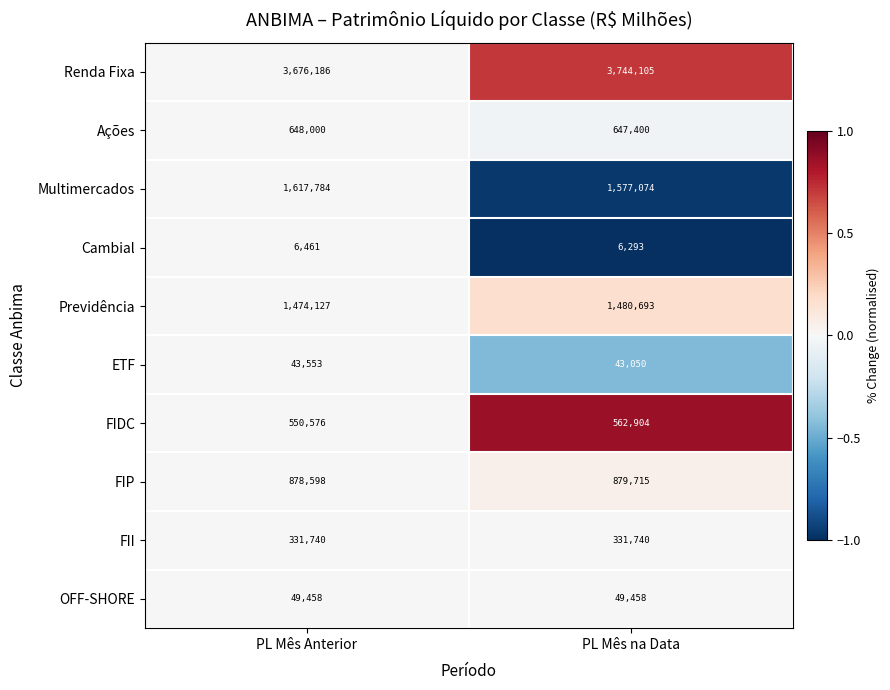

How many data points does each series have?

2